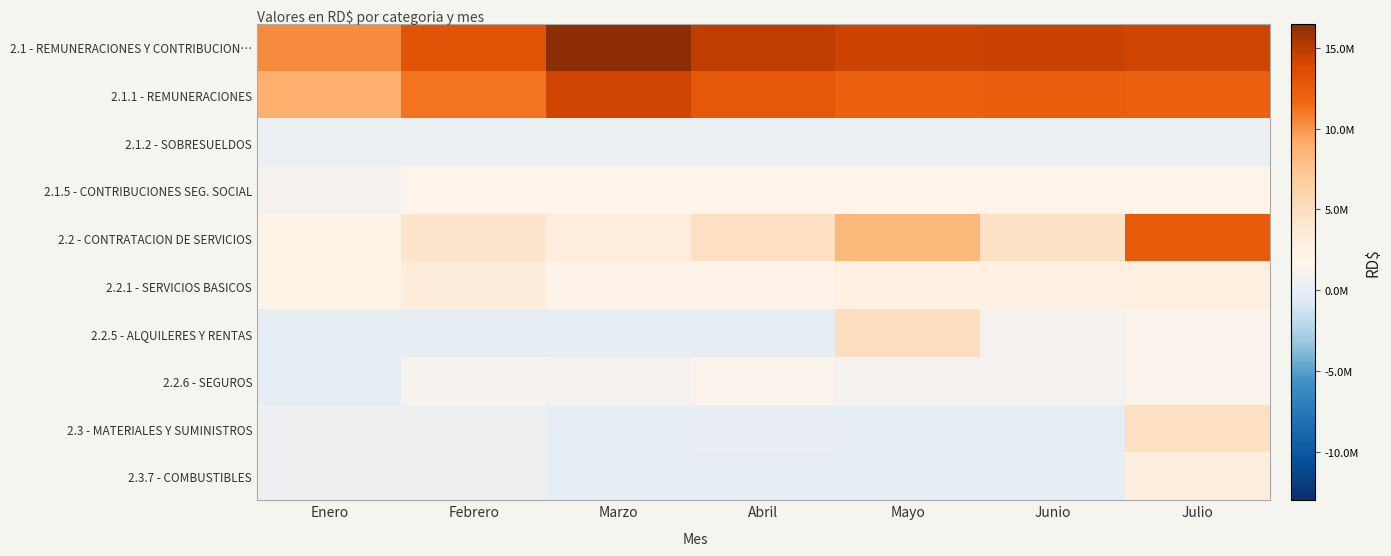

Reading left to right, what are all the values shown in this chart?

2.1 - REMUNERACIONES Y CONTRIBUCION…: Enero=10318594.1	Febrero=13121889.0	Marzo=16495577.4	Abril=14865946.1	Mayo=14325419.6	Junio=14434653.8	Julio=14260976.2
2.1.1 - REMUNERACIONES: Enero=8974683.2	Febrero=11122082.2	Marzo=14305060.6	Abril=12770064.2	Mayo=12223128.0	Junio=12346107.9	Julio=12144258.2
2.1.2 - SOBRESUELDOS: Enero=333500.0	Febrero=333500.0	Marzo=333500.0	Abril=333500.0	Mayo=333500.0	Junio=333500.0	Julio=326500.0
2.1.5 - CONTRIBUCIONES SEG. SOCIAL: Enero=1010410.9	Febrero=1666306.7	Marzo=1857016.8	Abril=1762381.9	Mayo=1768791.5	Junio=1755045.9	Julio=1790218.0
2.2 - CONTRATACION DE SERVICIOS: Enero=2041119.1	Febrero=4191962.8	Marzo=2944059.6	Abril=4926319.7	Mayo=8370800.0	Junio=4676862.4	Julio=12521024.2
2.2.1 - SERVICIOS BASICOS: Enero=2041119.1	Febrero=3116656.5	Marzo=1891733.7	Abril=1888613.2	Mayo=2315450.1	Junio=2650989.4	Julio=2786366.5
2.2.5 - ALQUILERES Y RENTAS: Enero=0.0	Febrero=0.0	Marzo=0.0	Abril=0.0	Mayo=5022189.2	Junio=1004437.8	Julio=1402242.3
2.2.6 - SEGUROS: Enero=0.0	Febrero=1075306.2	Marzo=1052325.9	Abril=1337706.4	Mayo=1033160.7	Junio=1021435.2	Julio=1400717.1
2.3 - MATERIALES Y SUMINISTROS: Enero=479407.0	Febrero=557408.0	Marzo=0.0	Abril=57087.6	Mayo=0.0	Junio=0.0	Julio=4917463.0
2.3.7 - COMBUSTIBLES: Enero=479407.0	Febrero=557408.0	Marzo=0.0	Abril=0.0	Mayo=0.0	Junio=0.0	Julio=2877756.6